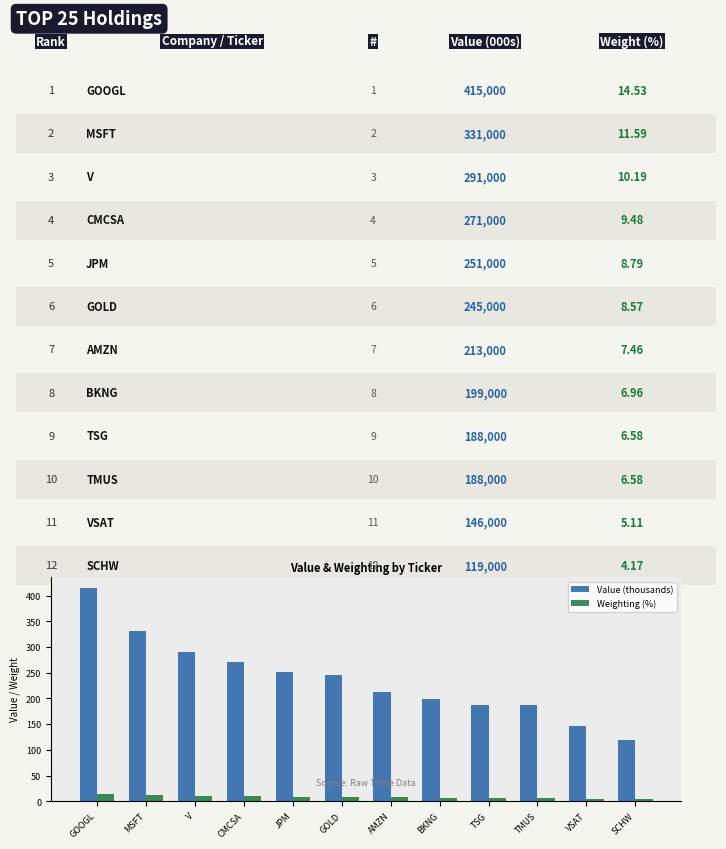

What is the total value across all series at CMCSA?

280.5